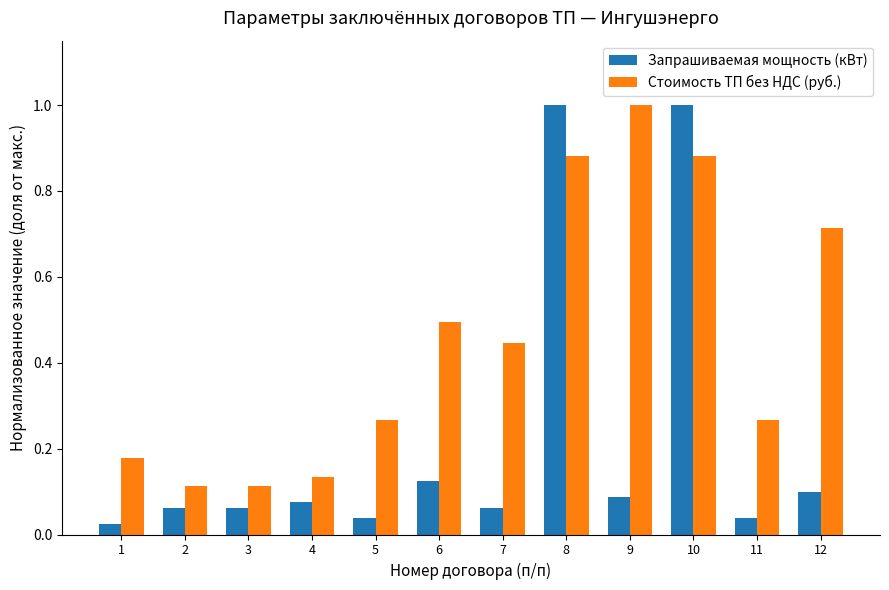

Is it true that Стоимость ТП без НДС (руб.) equals 0.3 at 1?

False